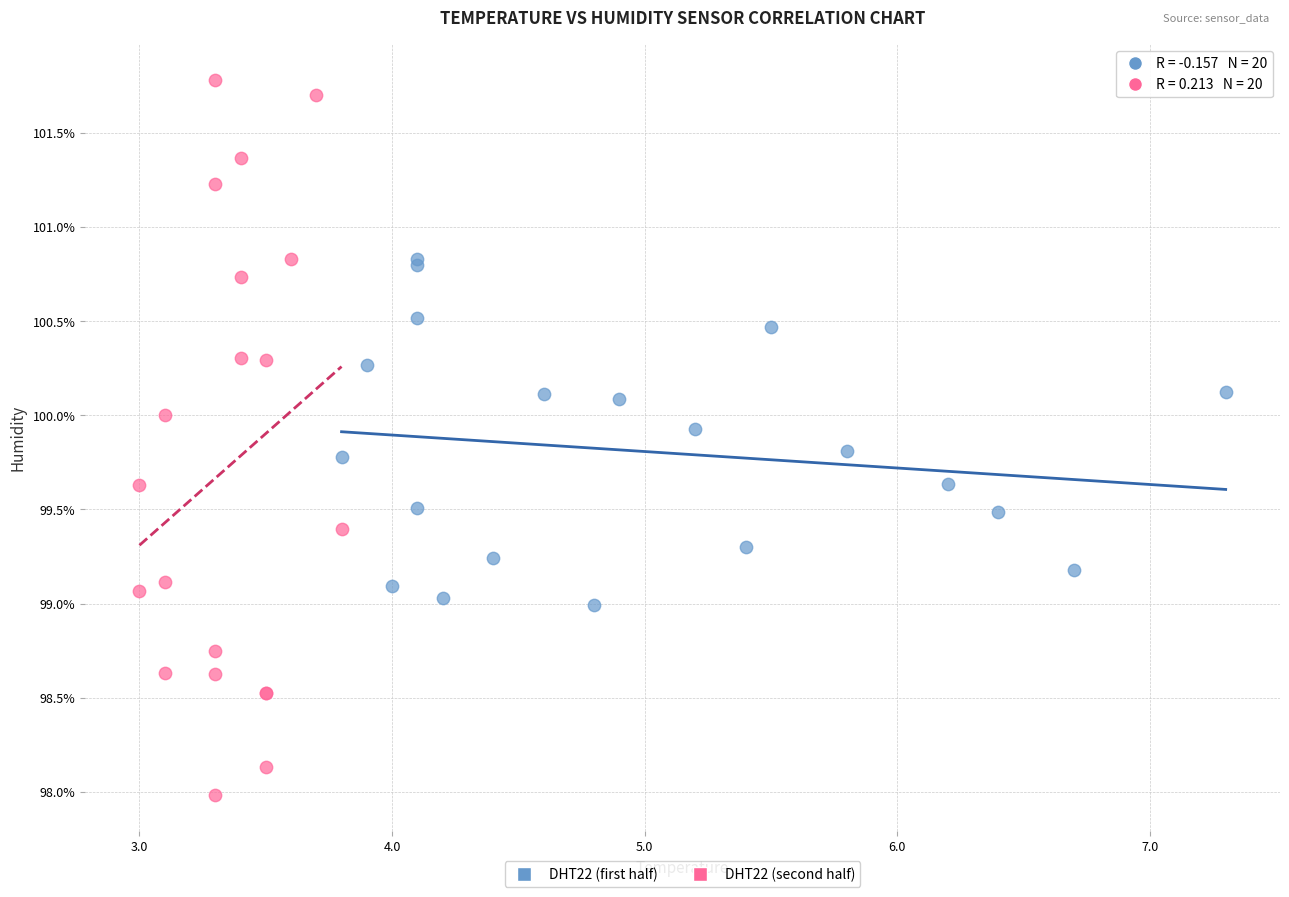

Which series reaches the maximum Y coordinate?

DHT22 (second half)